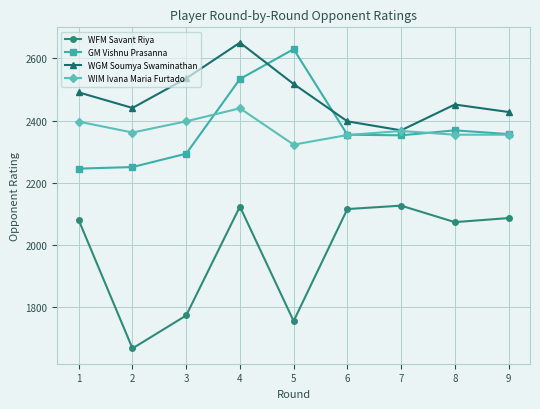

Which series has the largest total across all categories?

WGM Soumya Swaminathan